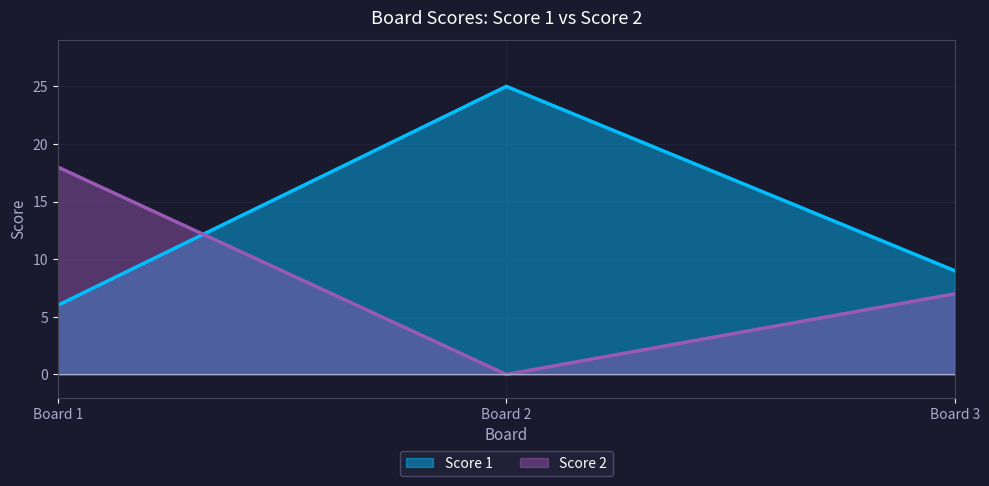

What is the sum of all Score 1 values?

40